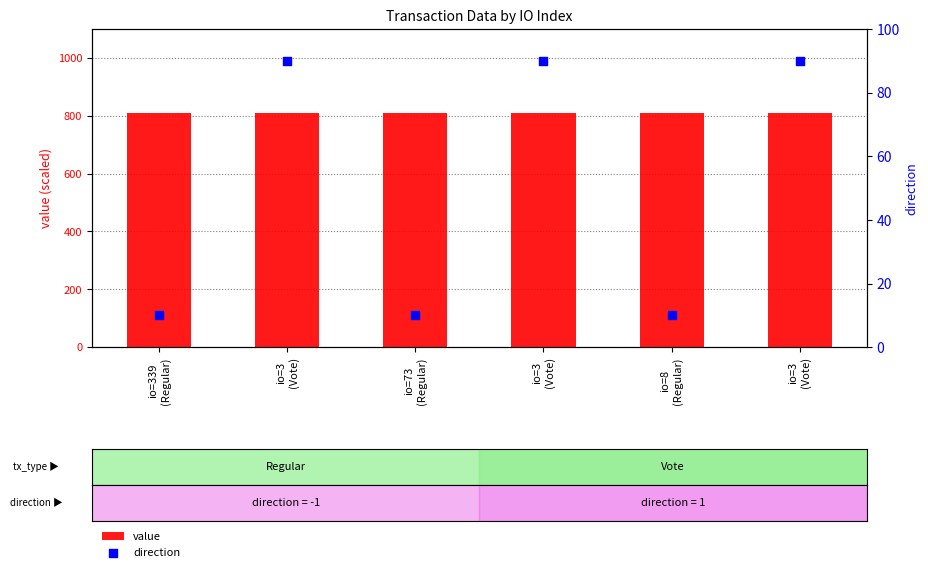

What are all the series names shown in the legend?

value, direction